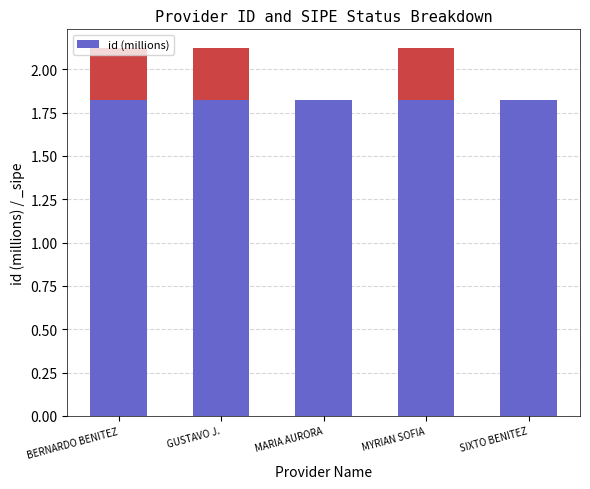

What is the value of the 4th bar from the left?

1.8